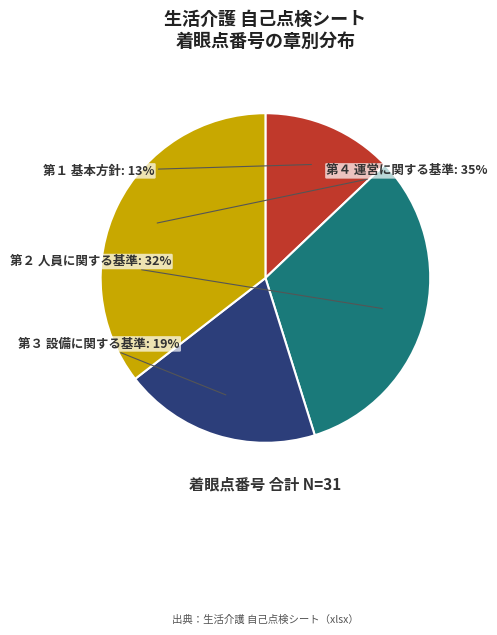

How many slices are in this pie chart?

4